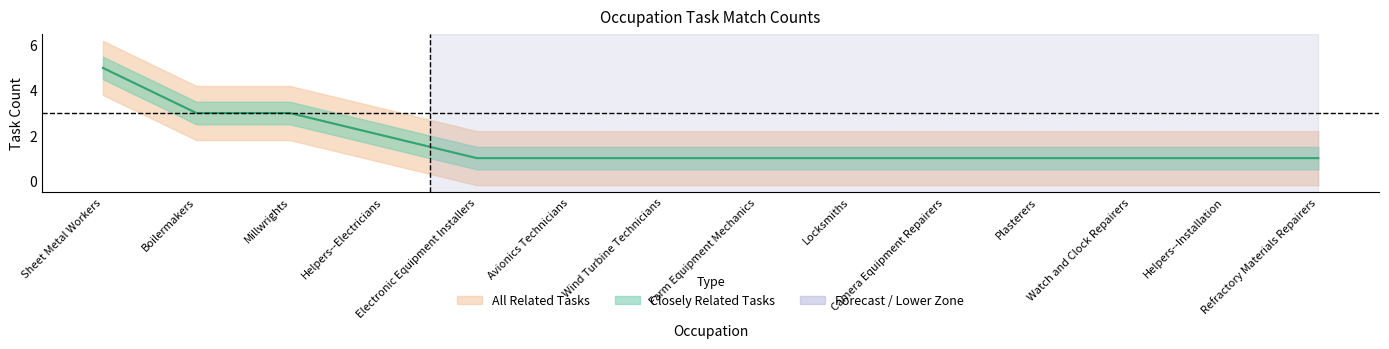

Does the chart display data point markers on the line(s)?

No